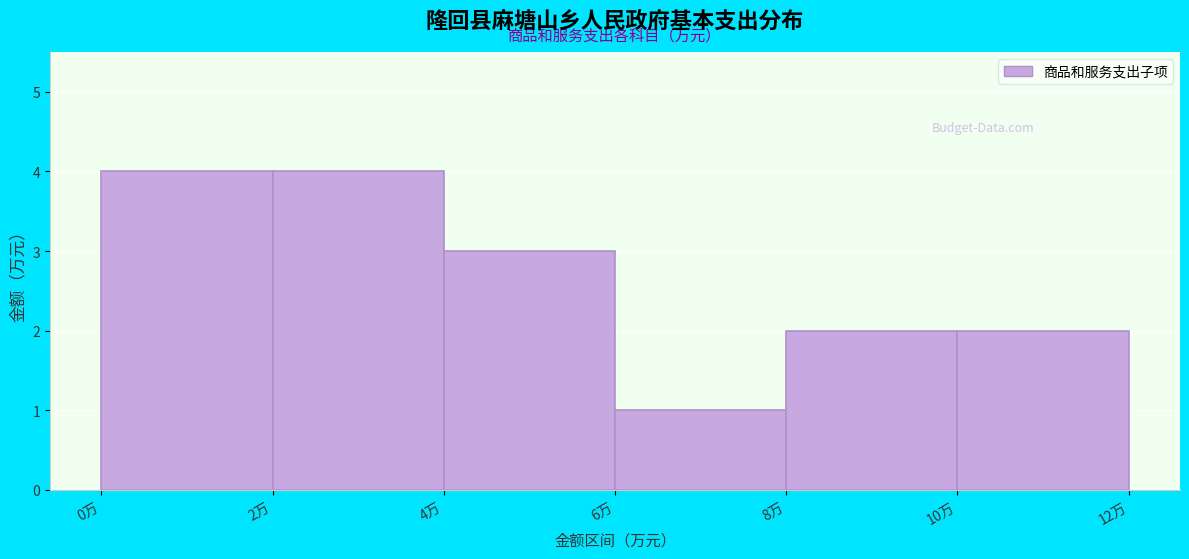

Reading left to right, list every bar in this chart as the range it spans on the x-axis followed by its height. The values are not printed on the chart, so give them approximately, as read against the axis.

0 to 2: 4
2 to 4: 4
4 to 6: 3
6 to 8: 1
8 to 10: 2
10 to 12: 2